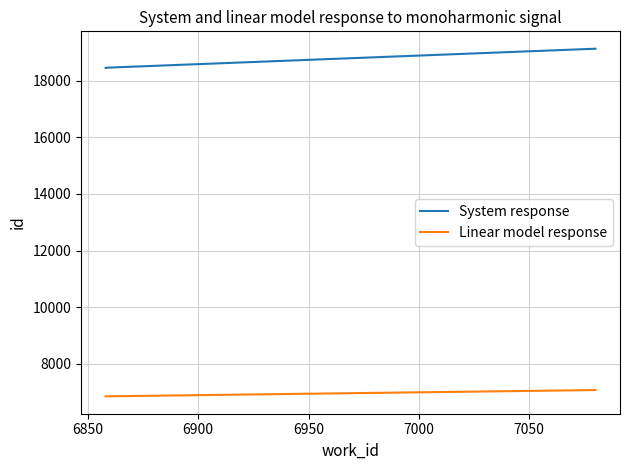

True or false: System response has a value of 10796 at 6900.

False